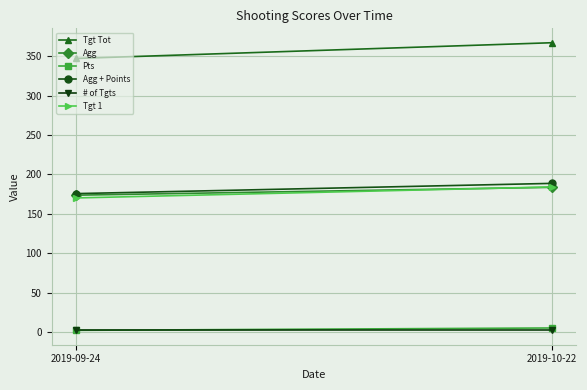

List the labels in order of Tgt Tot value, largest first.

2019-10-22, 2019-09-24